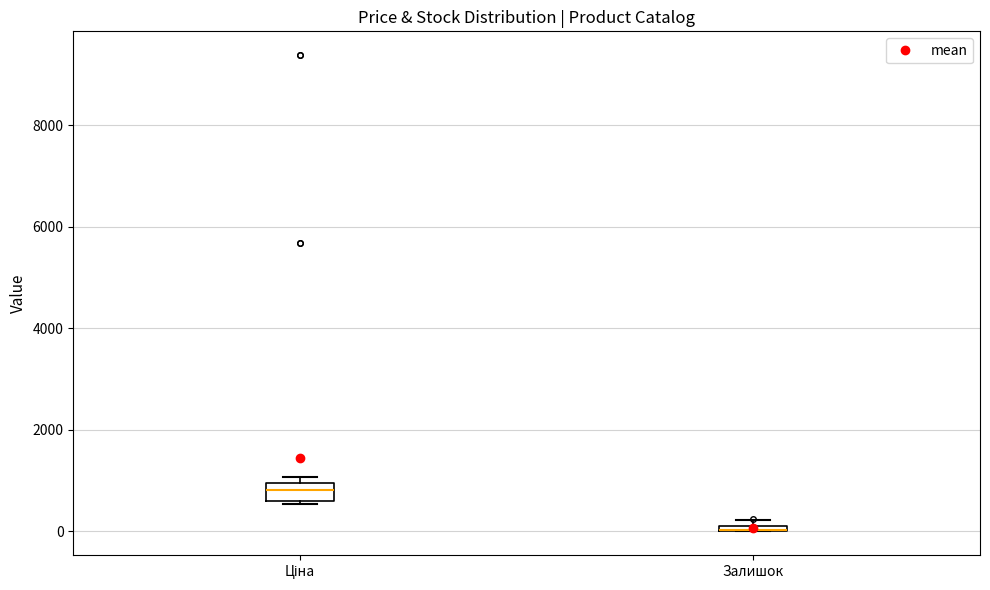

Where is the lower edge of the box for Ціна on the y-axis? The values are not printed on the chart, so give them approximately, as read against the axis.

600